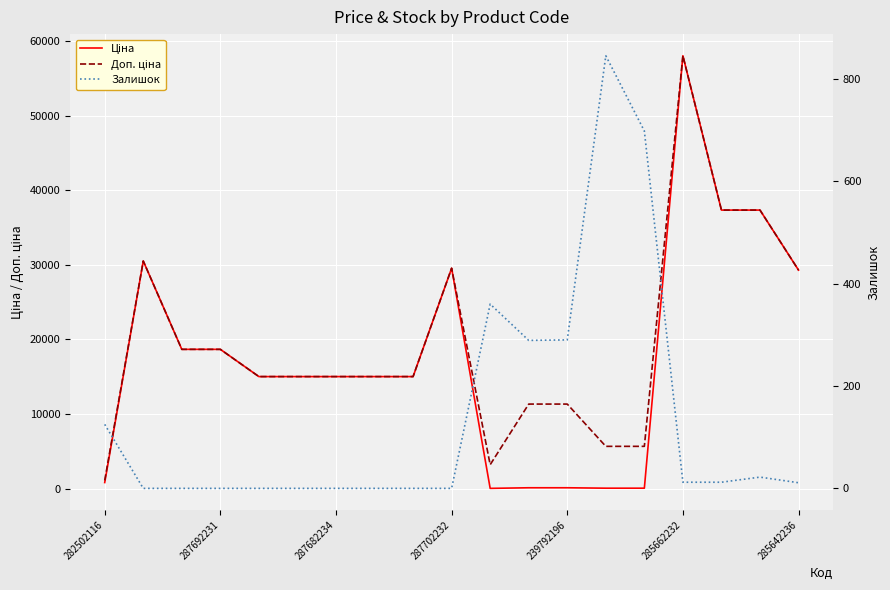

How many data points in Ціна are above 15019?

13